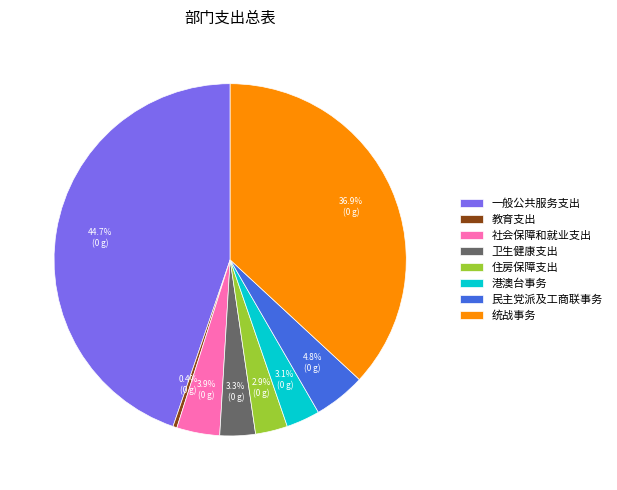

Which slice is the smallest?

教育支出